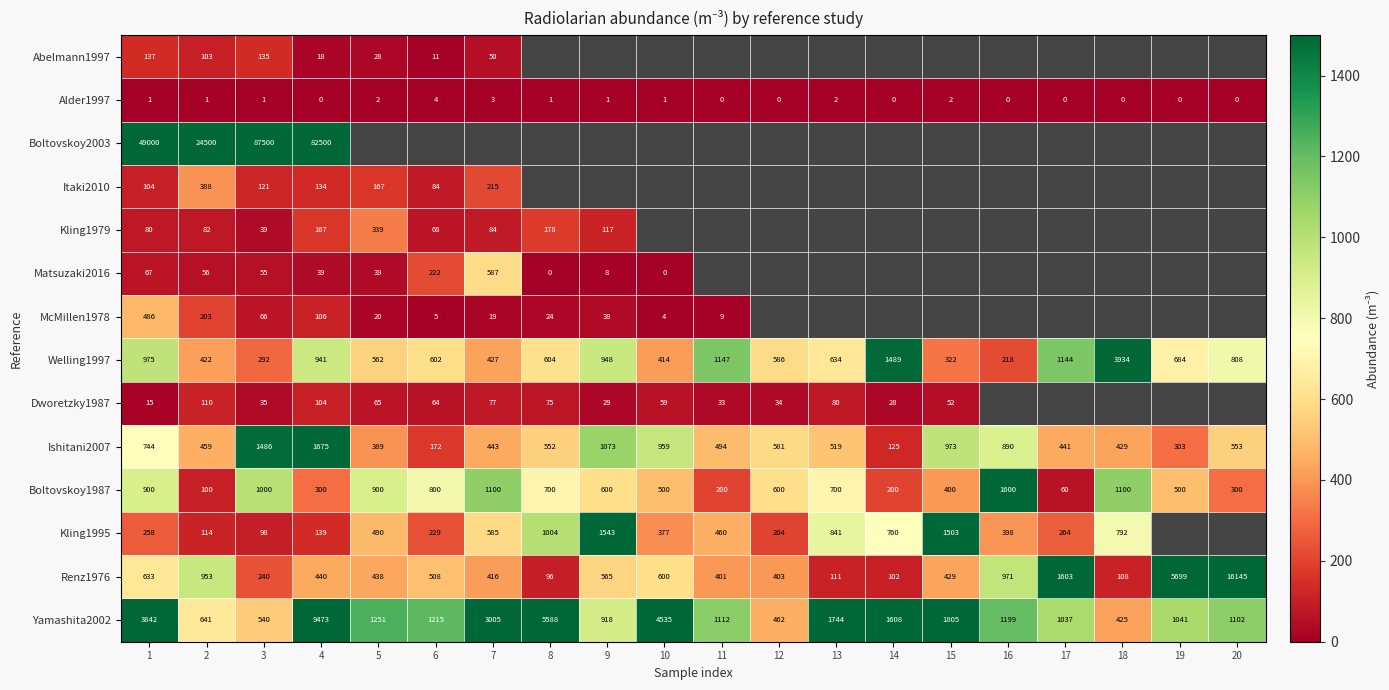

True or false: Welling1997 has a value of 604 at 8.

True